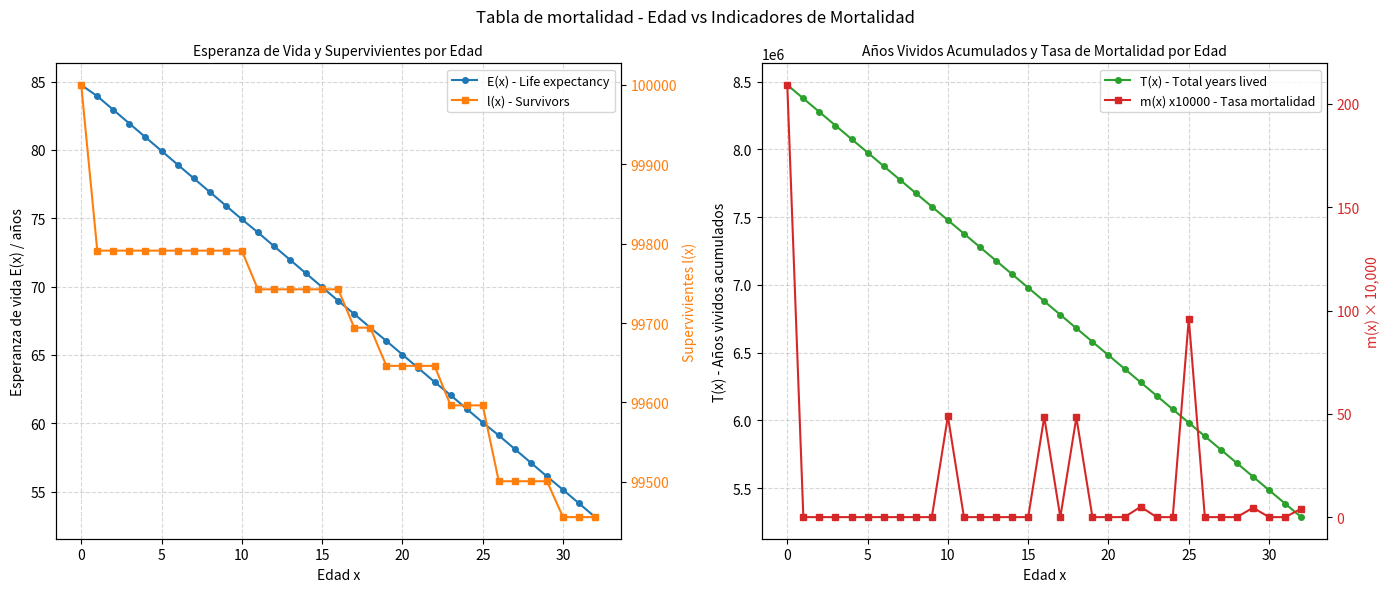

Rank the series at 5 from lowest to highest value.

m(x) x10000 - Tasa mortalidad, E(x) - Life expectancy, l(x) - Survivors, T(x) - Total years lived